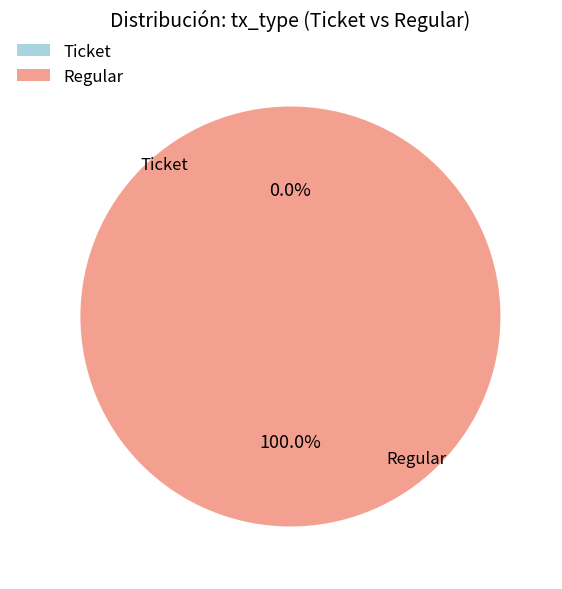

Combined, do Regular and Ticket account for over 50%?

Yes